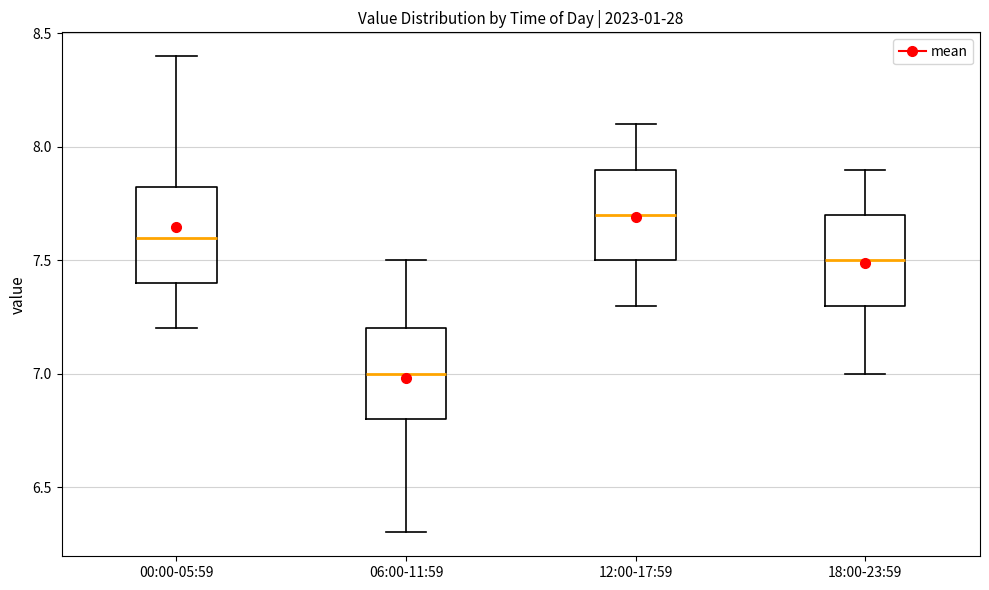

Reading left to right, read every box against the y-axis: the position of its median line, the range the box covers, and the ends of its whiskers. The values are not printed on the chart, so give them approximately, as read against the axis.

00:00-05:59: median 7.60, box 7.40 to 7.85, whiskers 7.20 to 8.40
06:00-11:59: median 7.00, box 6.80 to 7.20, whiskers 6.30 to 7.50
12:00-17:59: median 7.70, box 7.50 to 7.90, whiskers 7.30 to 8.10
18:00-23:59: median 7.50, box 7.30 to 7.70, whiskers 7.00 to 7.90